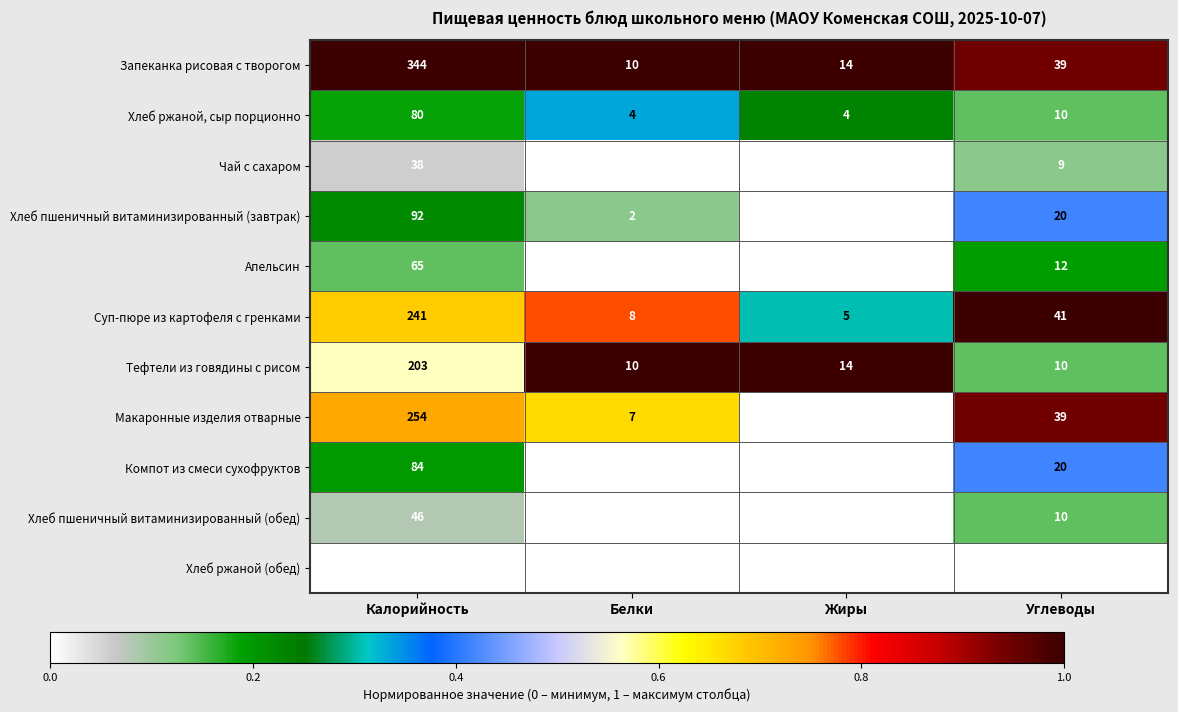

Is it true that Тефтели из говядины с рисом equals 10 at Белки?

True